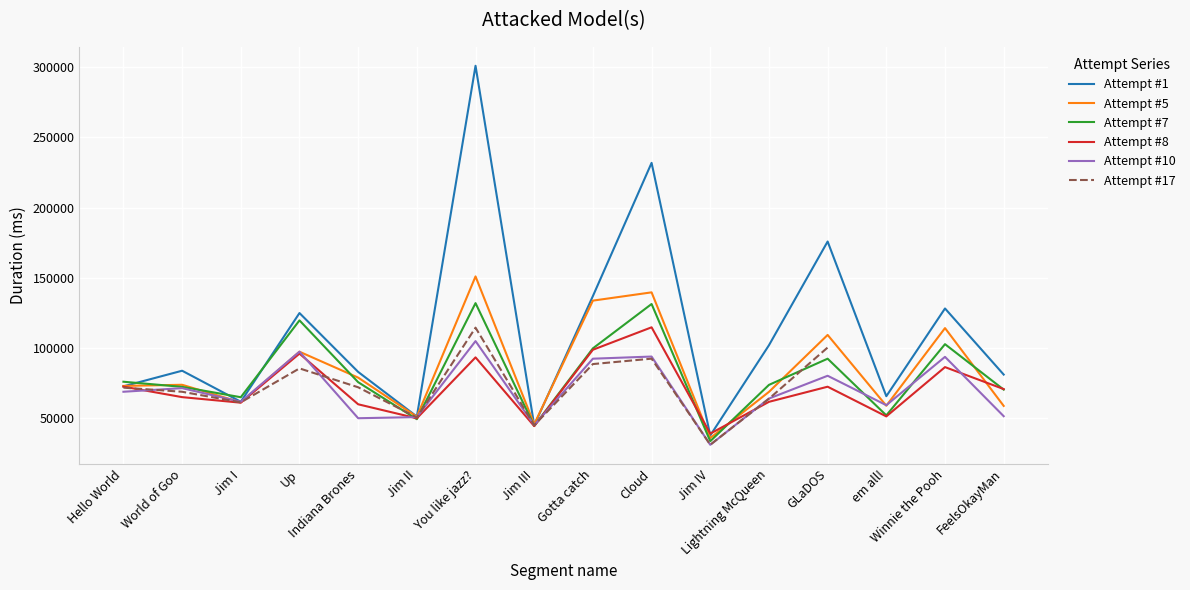

What is the sum of the Attempt #10 values at Jim IV and Lightning McQueen?

95248